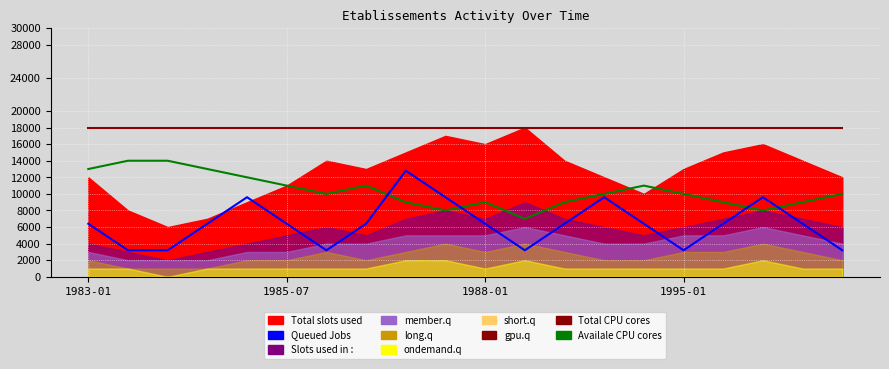

What is the maximum value shown in the chart?

18000